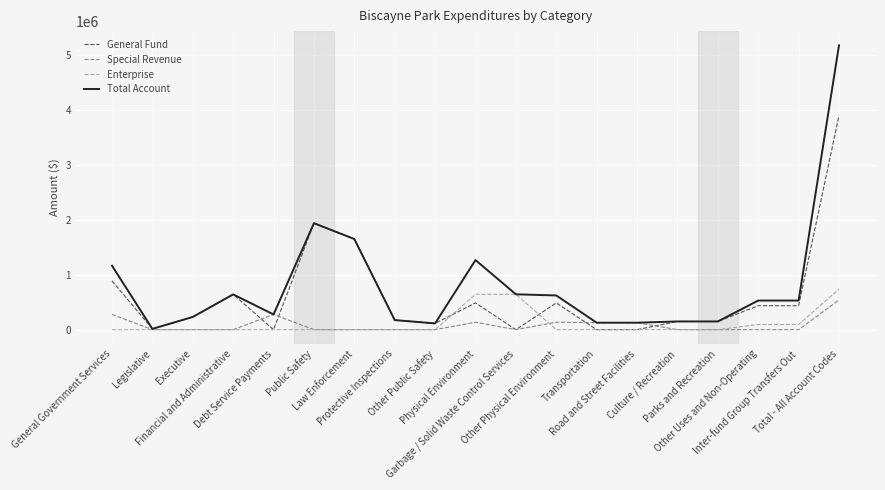

What position from the right is Parks and Recreation?

4